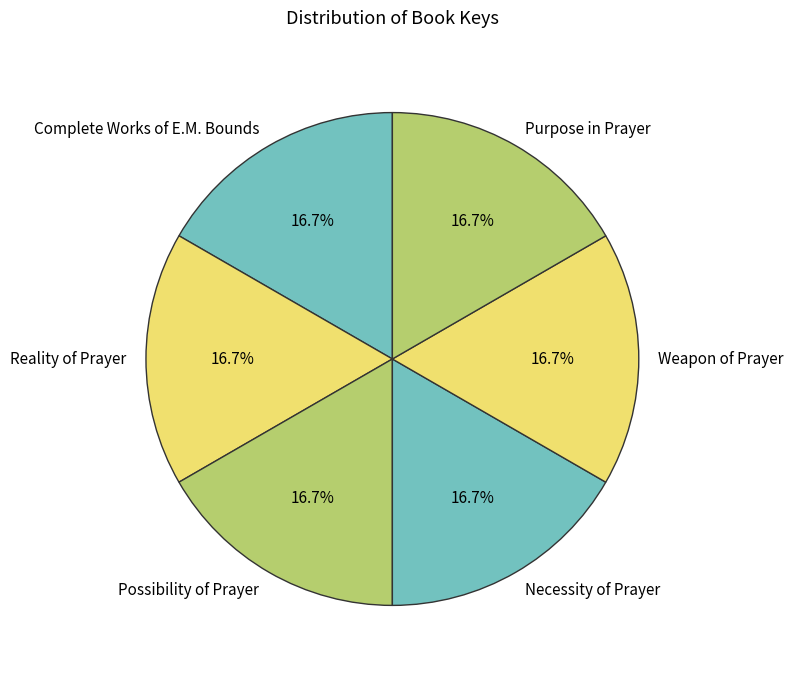

What is the ratio of the value at Necessity of Prayer to the value at Possibility of Prayer?

1.0